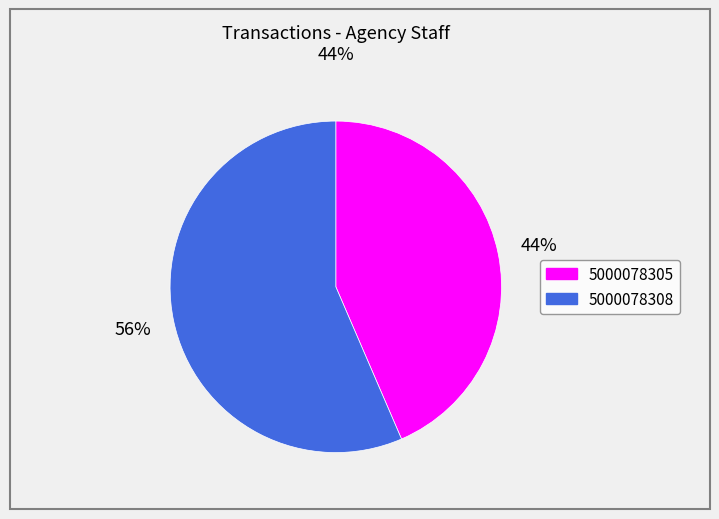

True or false: 5000078308 accounts for 44% of the total.

False